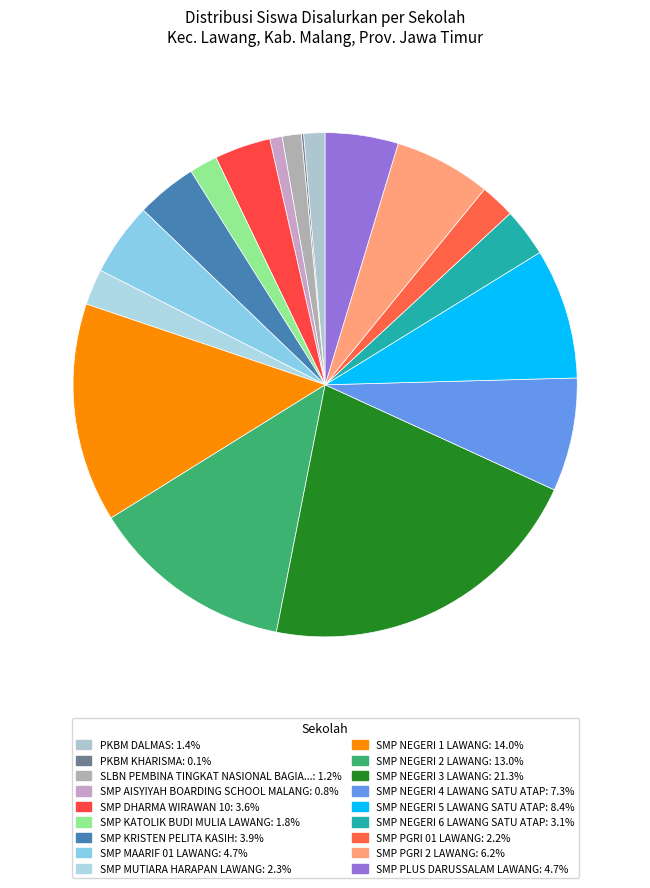

Does any single category account for the majority?

No